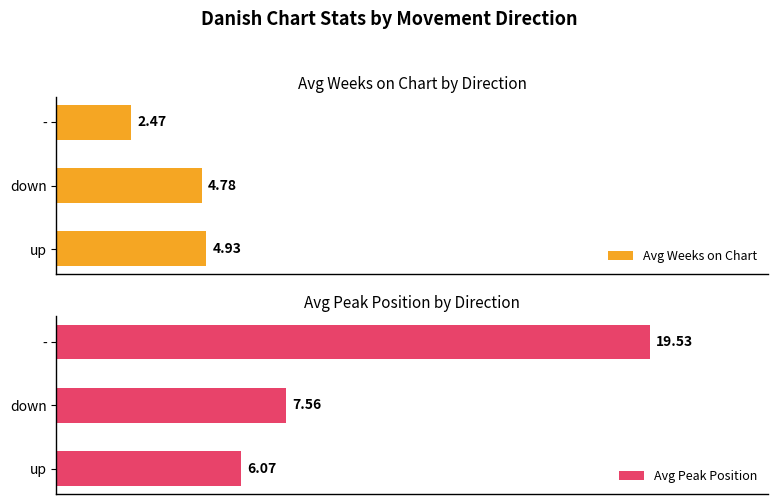

What is the minimum value shown in the chart?

2.5